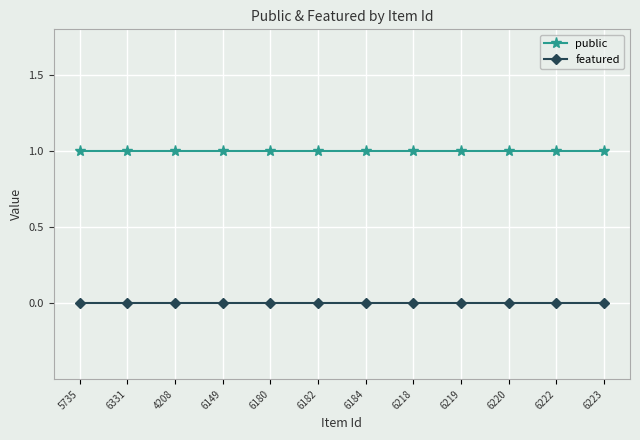

How many data points does each series have?

12